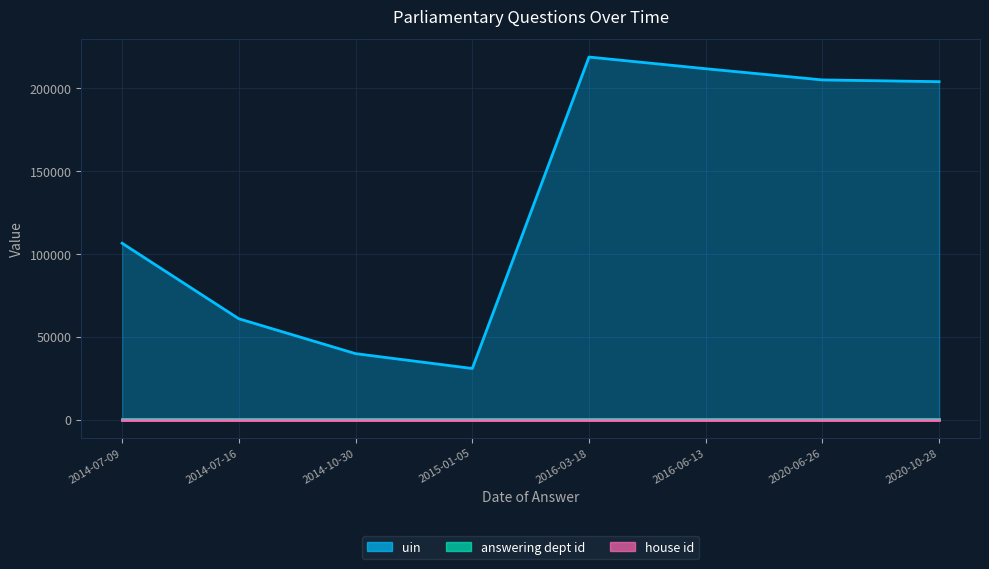

What position from the right is 2016-06-13?

3